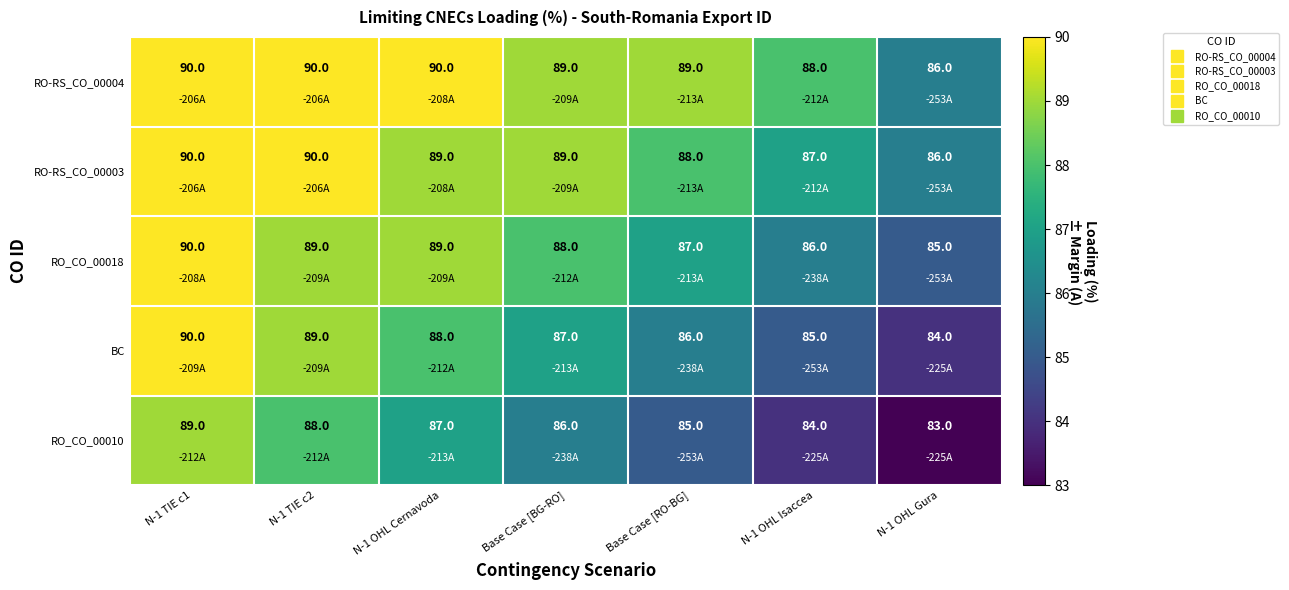

At which label does RO-RS_CO_00003 first exceed 89?

N-1 TIE c1